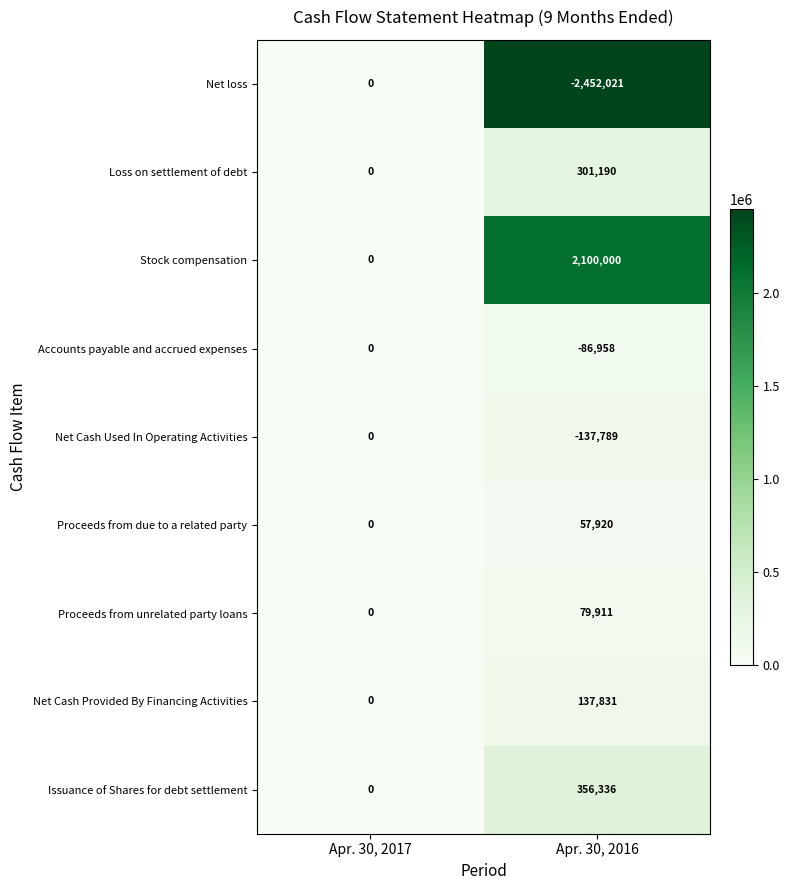

At how many categories does at least one series exceed 766951?

1